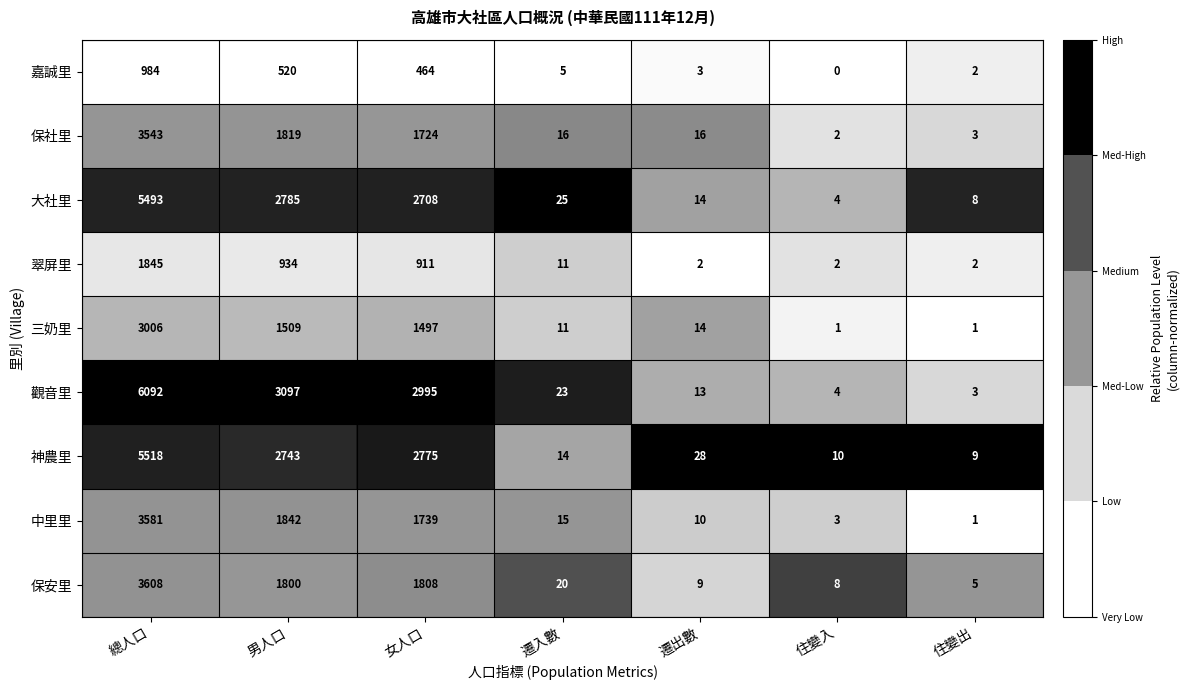

Rank the series at 總人口 from lowest to highest value.

嘉誠里, 翠屏里, 三奶里, 保社里, 中里里, 保安里, 大社里, 神農里, 觀音里